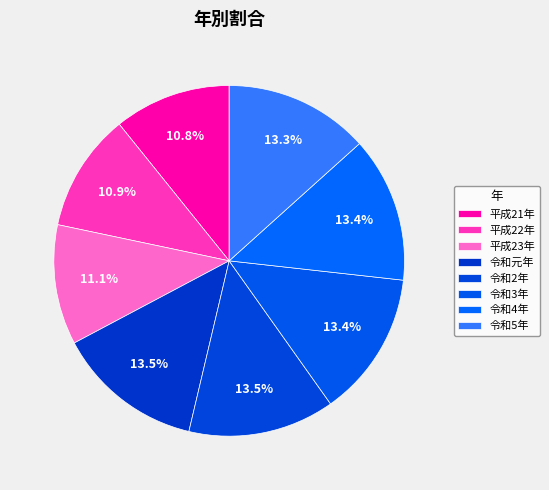

Does any single category account for the majority?

No